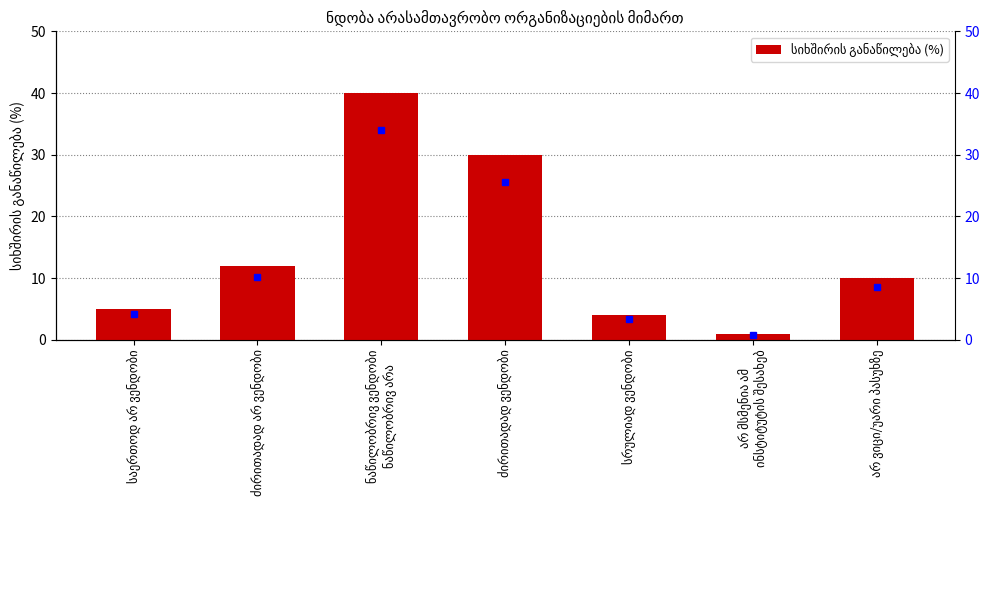

Reading left to right, what are all the values shown in this chart?

5	12	40	30	4	1	10